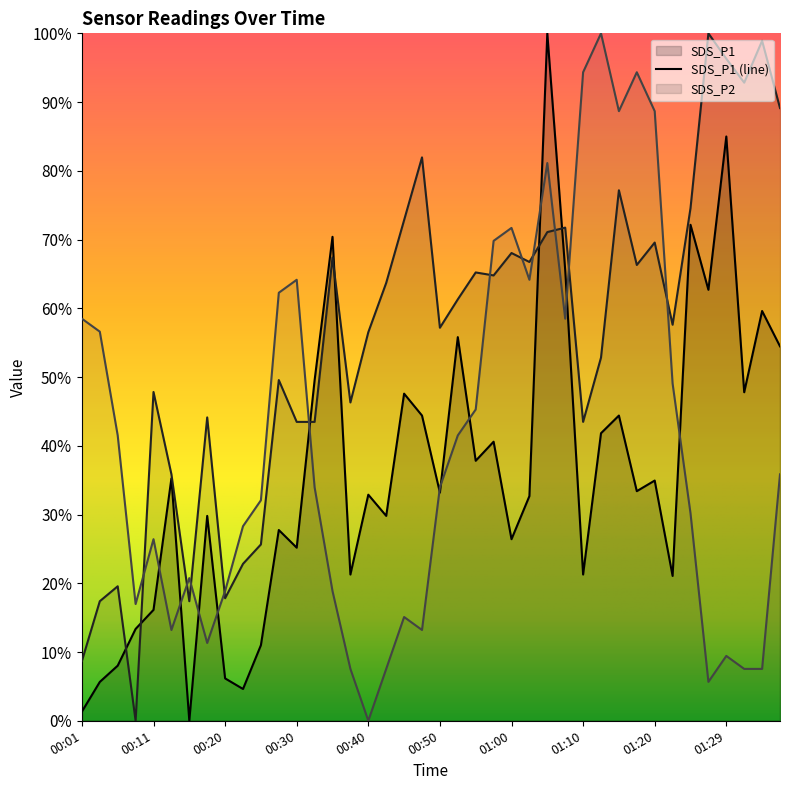

What is the greatest value displayed?

100.0